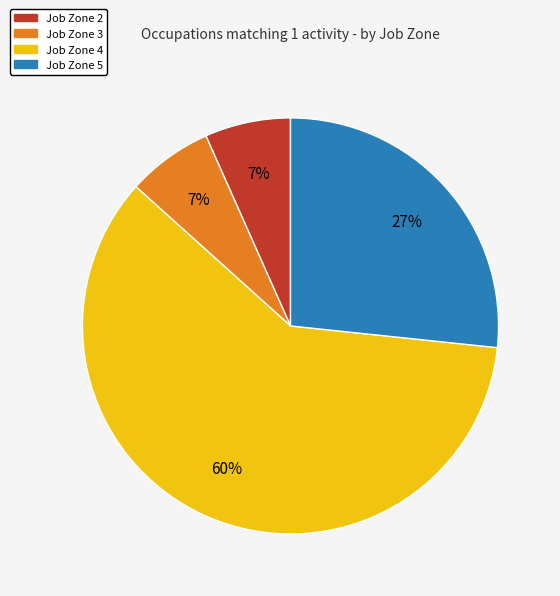

Which category has the biggest portion of the pie?

Job Zone 4